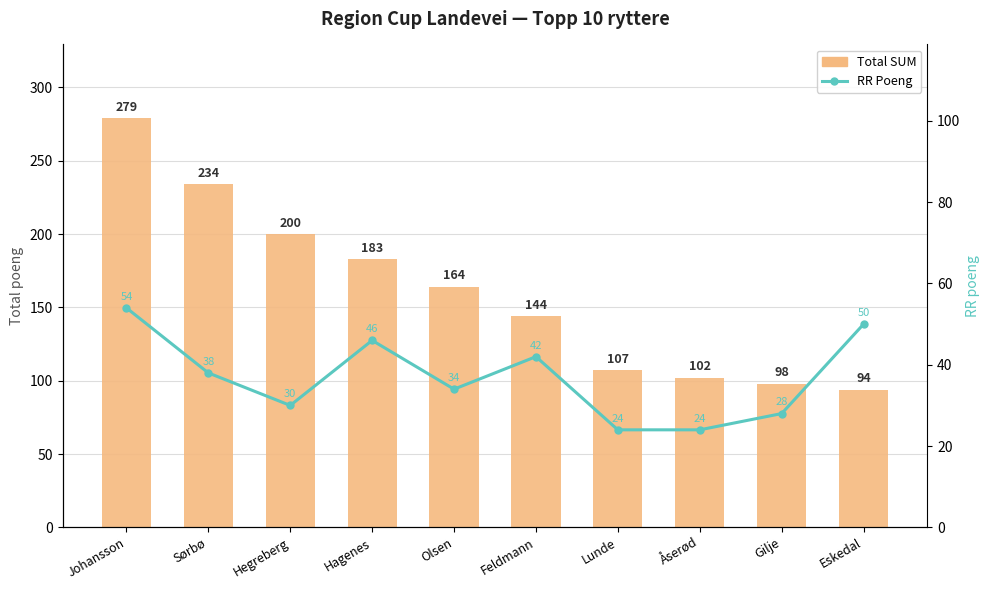

List the series in order of their overall mean, highest first.

Total SUM, RR Poeng